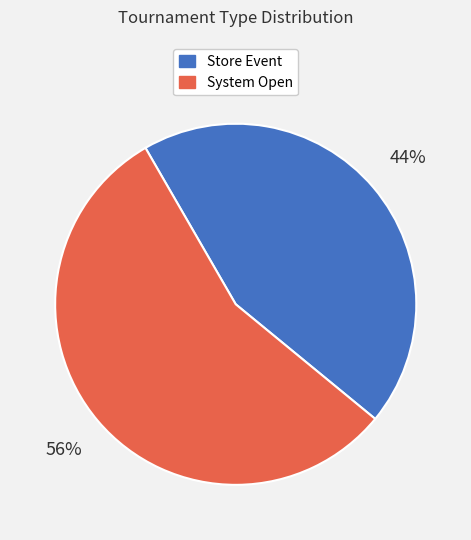

What is the smallest slice in the pie chart?

Store Event